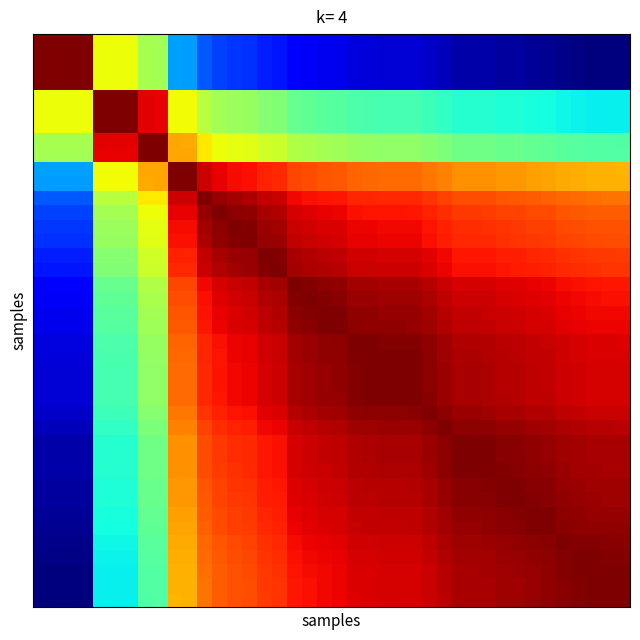

At how many categories does at least one series exceed 0?

40